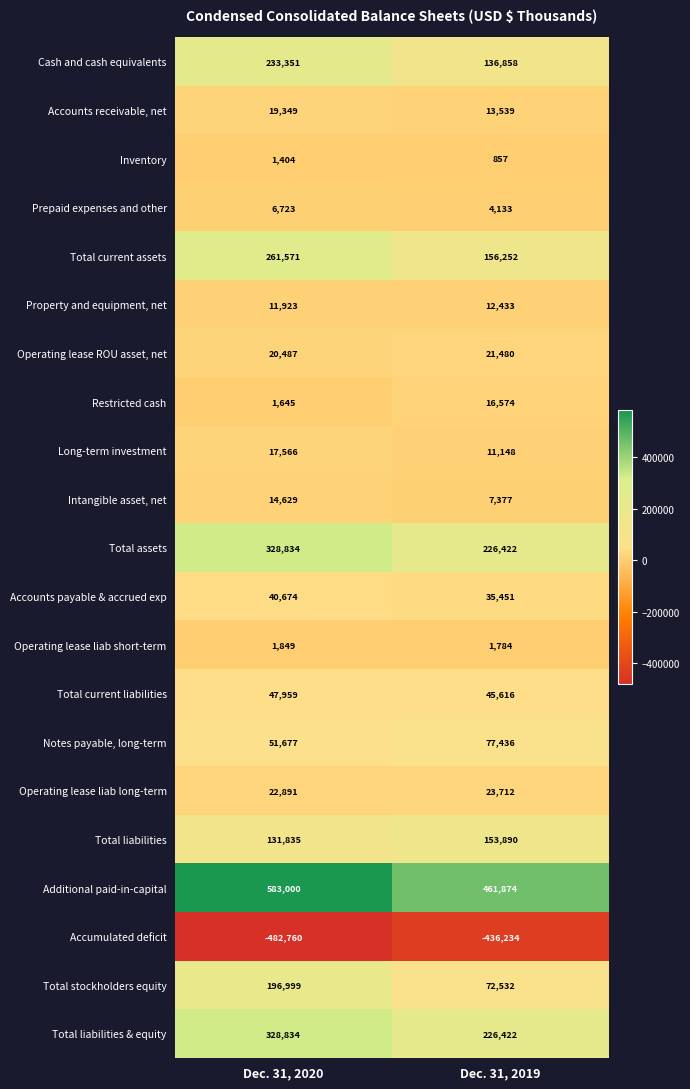

The Total assets series shows 328834 at Dec. 31, 2020. True or false?

True